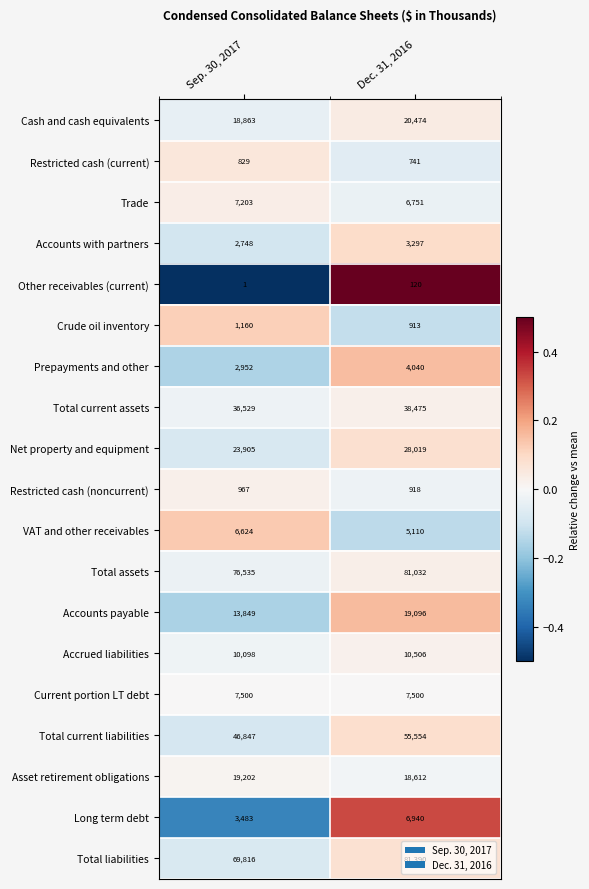

Which series has the largest range (max minus min)?

Total liabilities